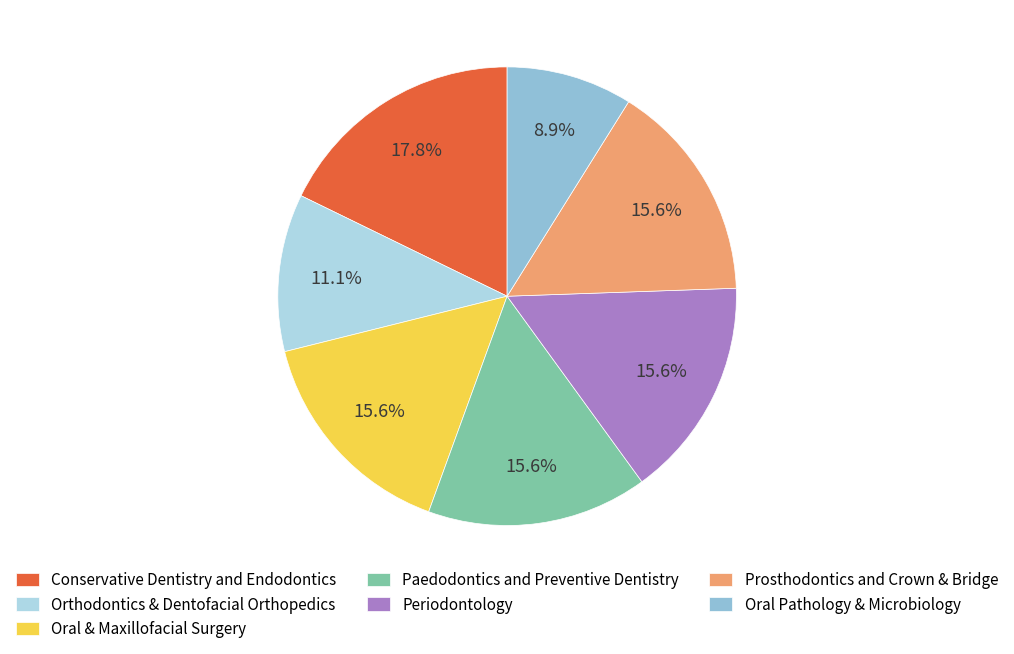

Approximately how many times larger is the value at Prosthodontics and Crown & Bridge compared to Orthodontics & Dentofacial Orthopedics?

1.4